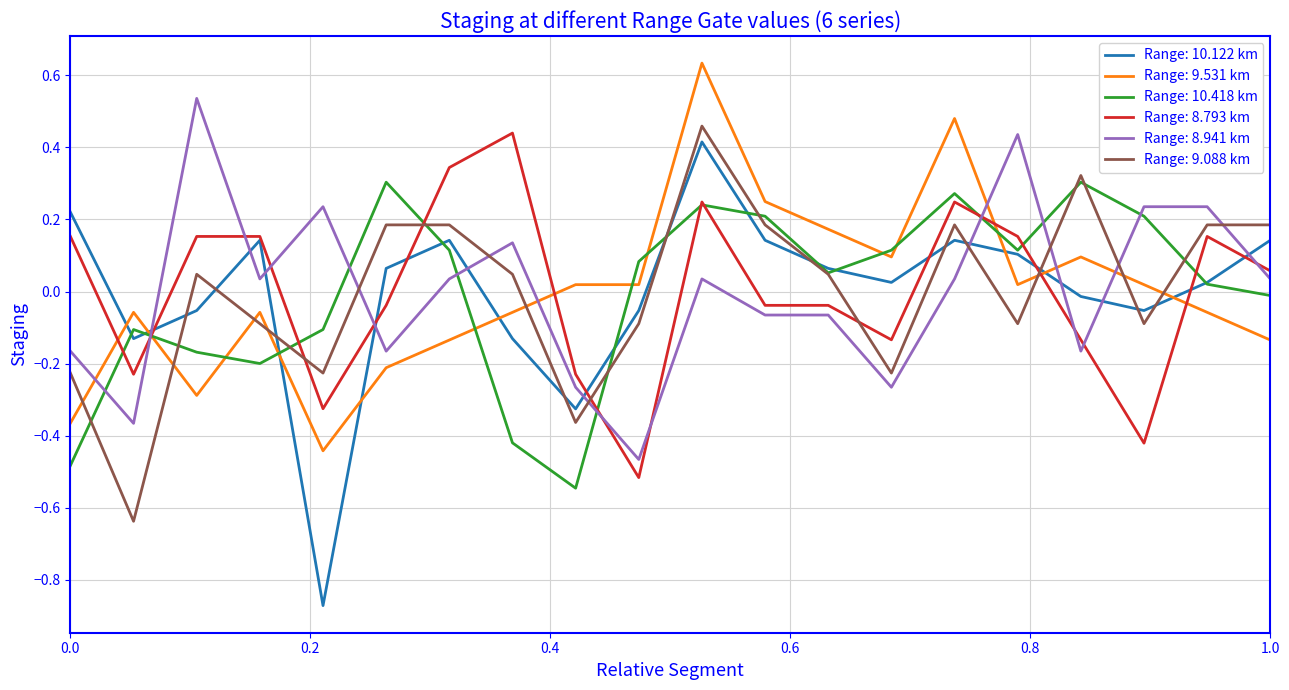

Which series ends up on top after the final intersection of Range: 8.793 km and Range: 9.088 km?

Range: 9.088 km